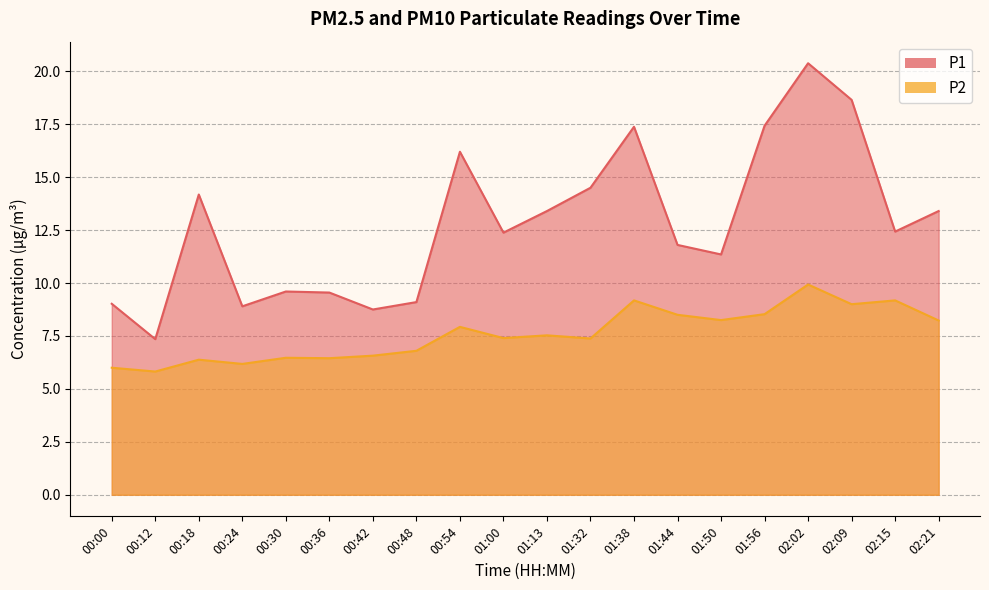

What is the total value across all series at 00:48?

15.9